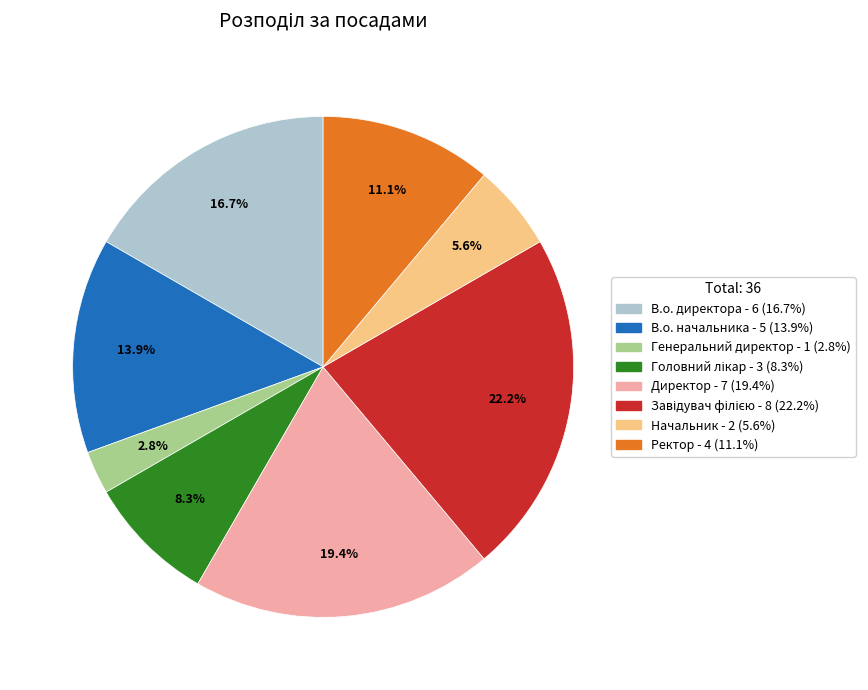

How many slices are in this pie chart?

8